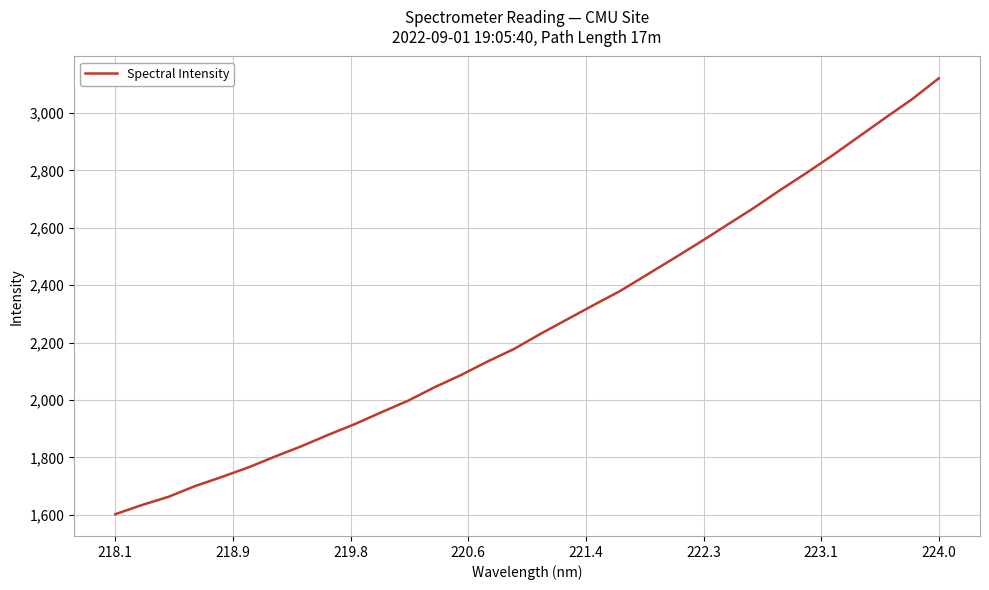

What is the difference between the maximum and minimum values?

1518.9